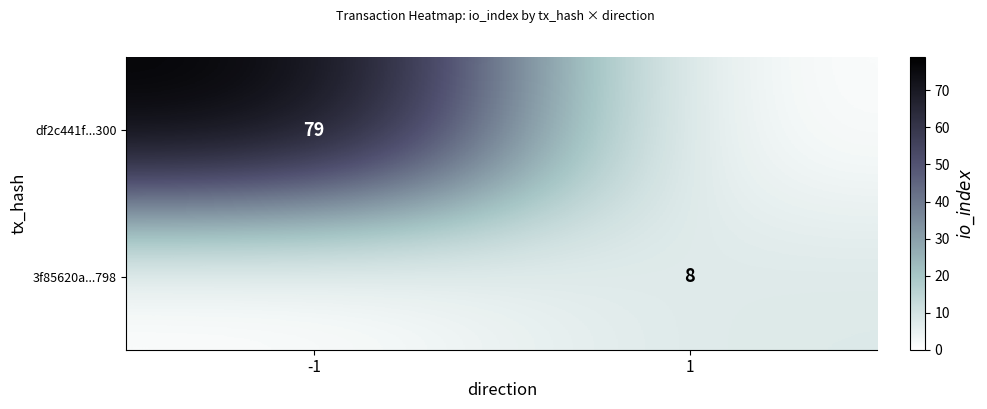

Is it true that 3f85620a...798 equals 8 at 1?

True